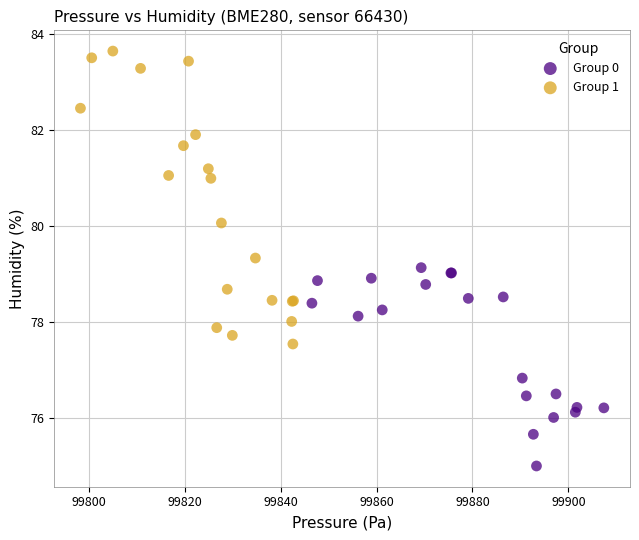

Which series contains the lowest Y value?

Group 0